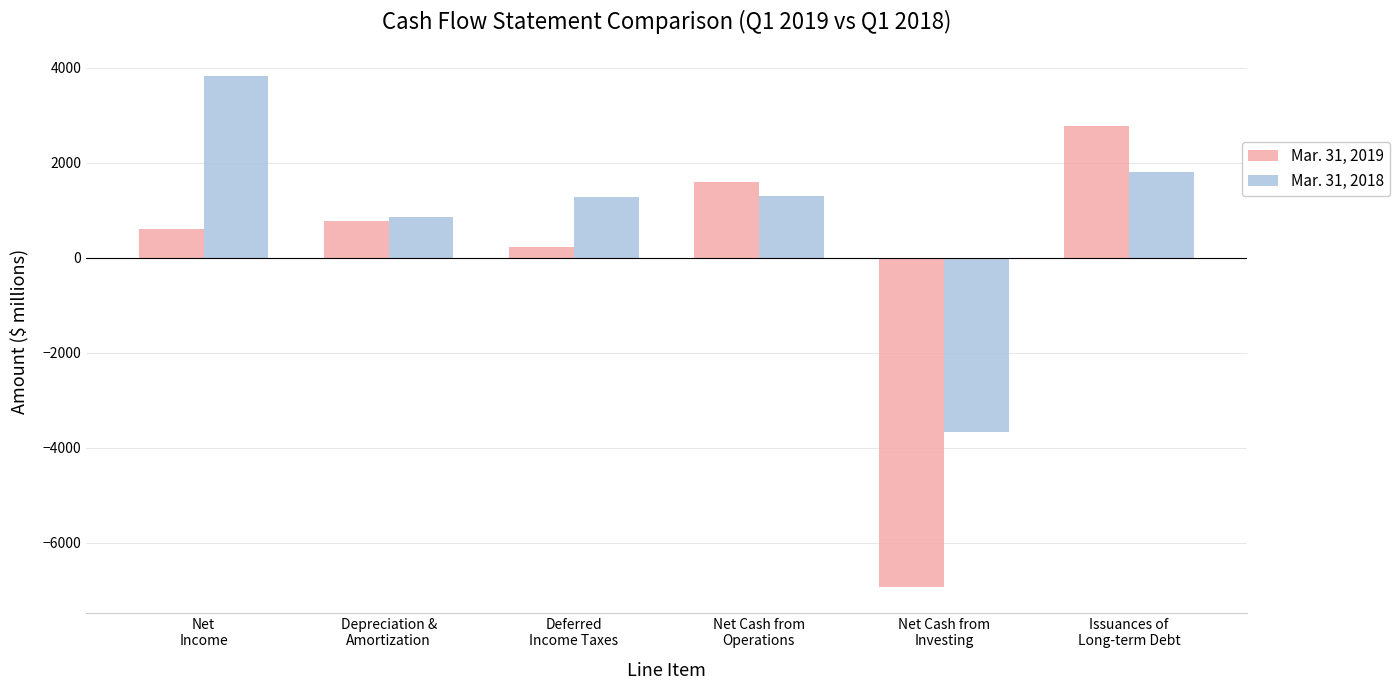

Which series has the widest spread of values?

Mar. 31, 2019